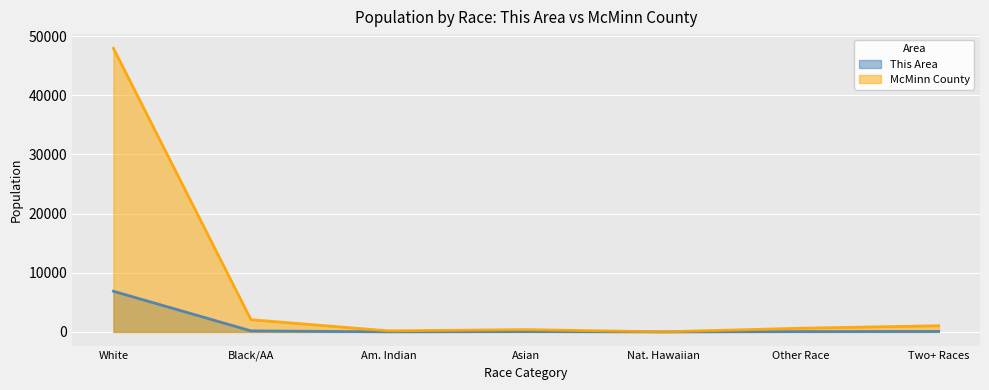

Is the value of This Area at Asian greater than the value of McMinn County at White?

No